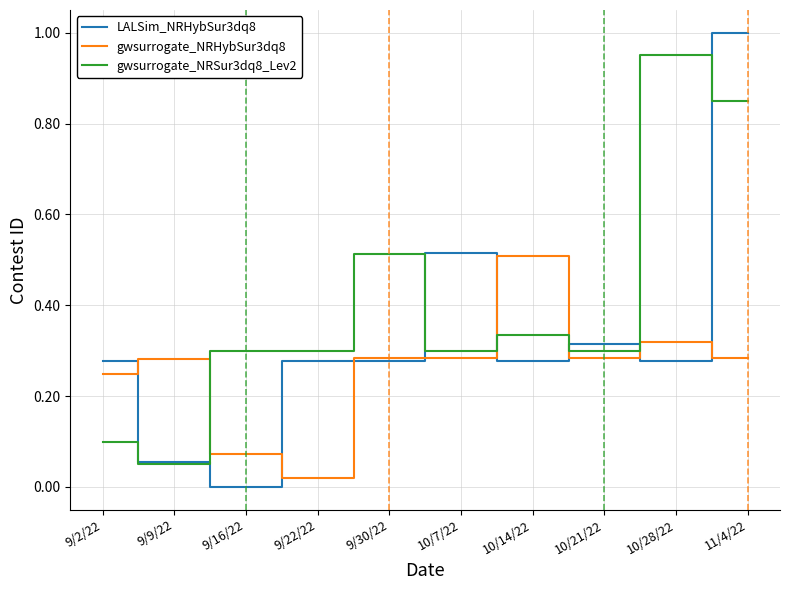

Is the value of gwsurrogate_NRHybSur3dq8 at 9/30/22 greater than the value of gwsurrogate_NRSur3dq8_Lev2 at 9/2/22?

Yes